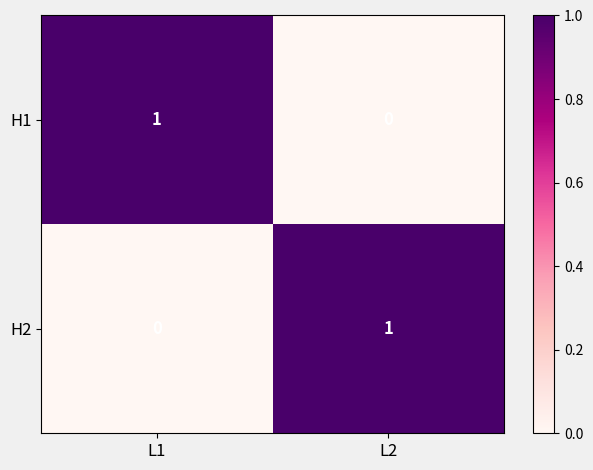

At which label is H1 closest to 0?

L2